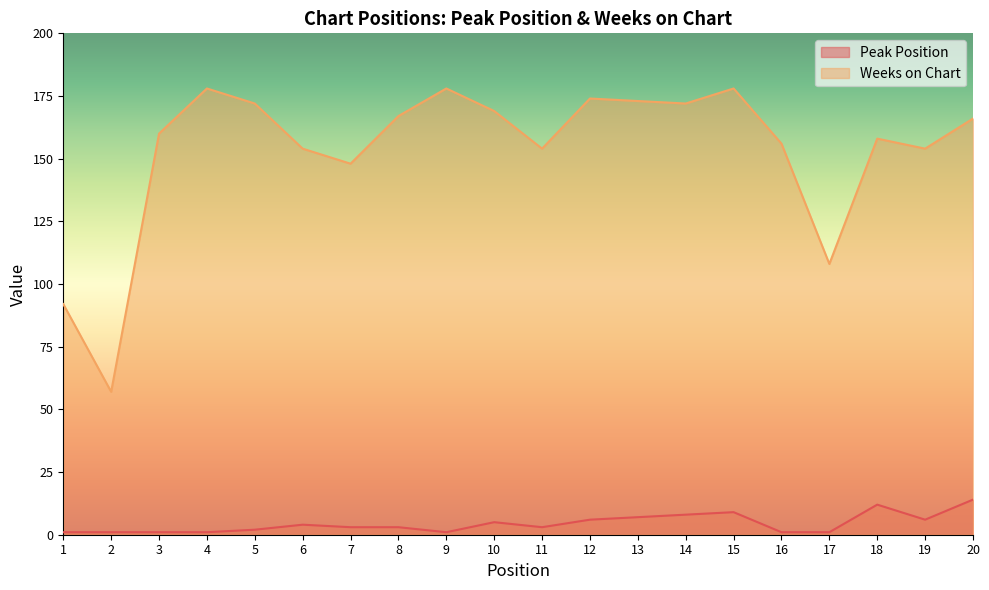

What is the difference between the Peak Position values at 9 and 18?

11